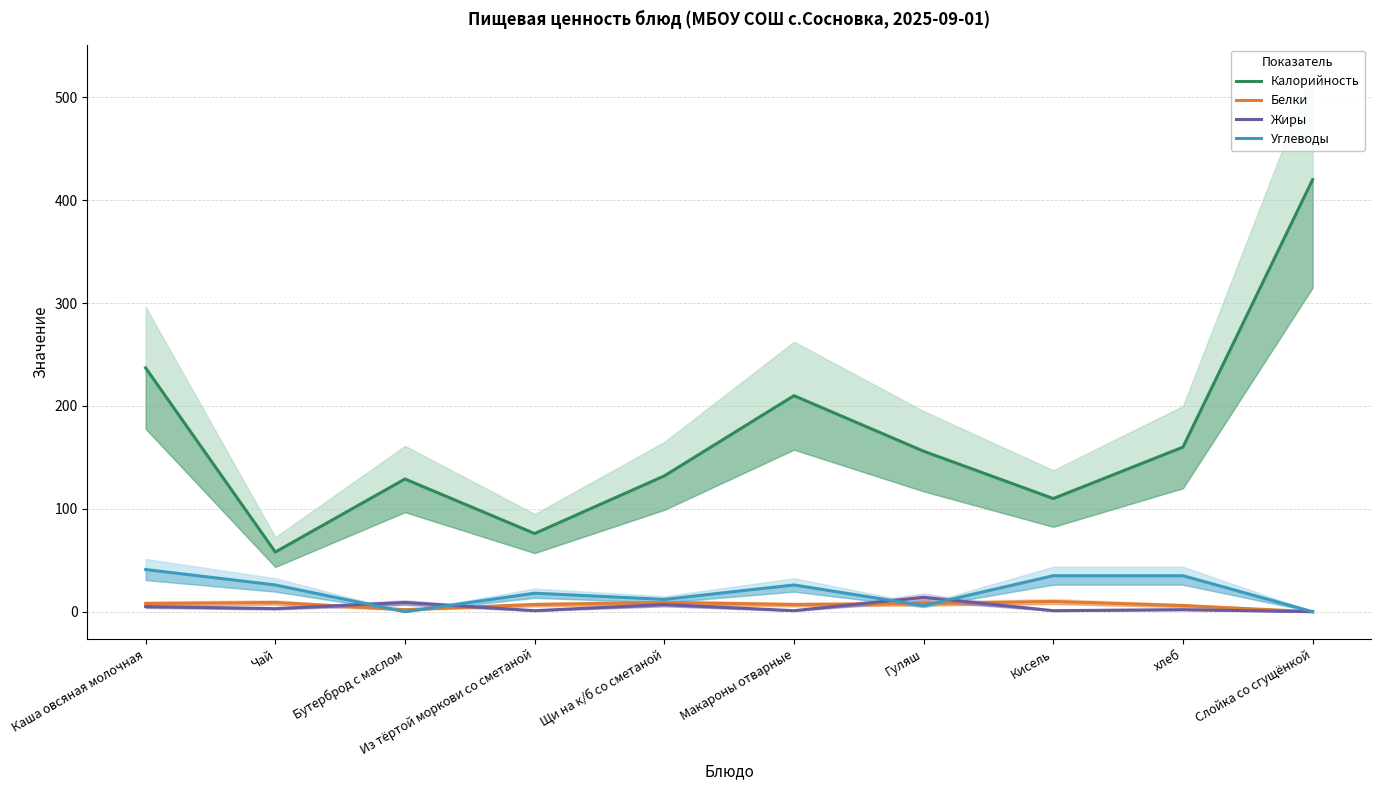

What is the label of the 6th point from the right?

Щи на к/б со сметаной